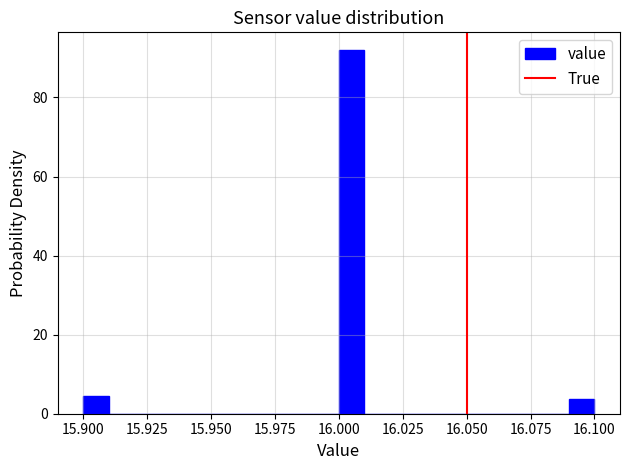

Read against the x-axis, roughly where is the centre of the tallest bar?

16.005